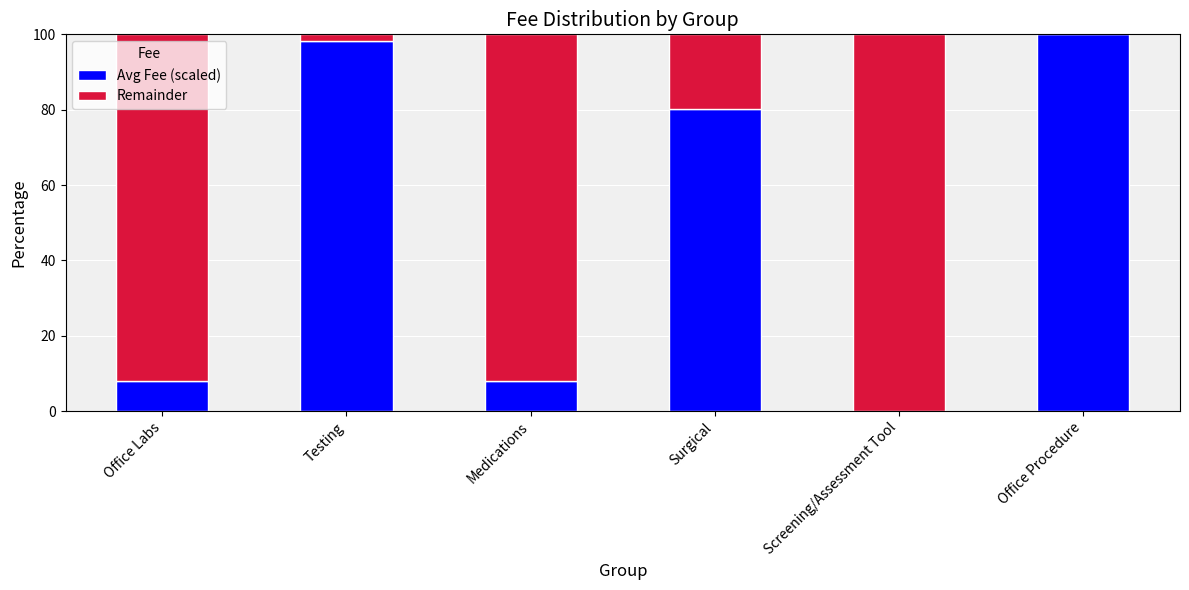

The value of Avg Fee (scaled) at Surgical is 80.3. True or false?

True